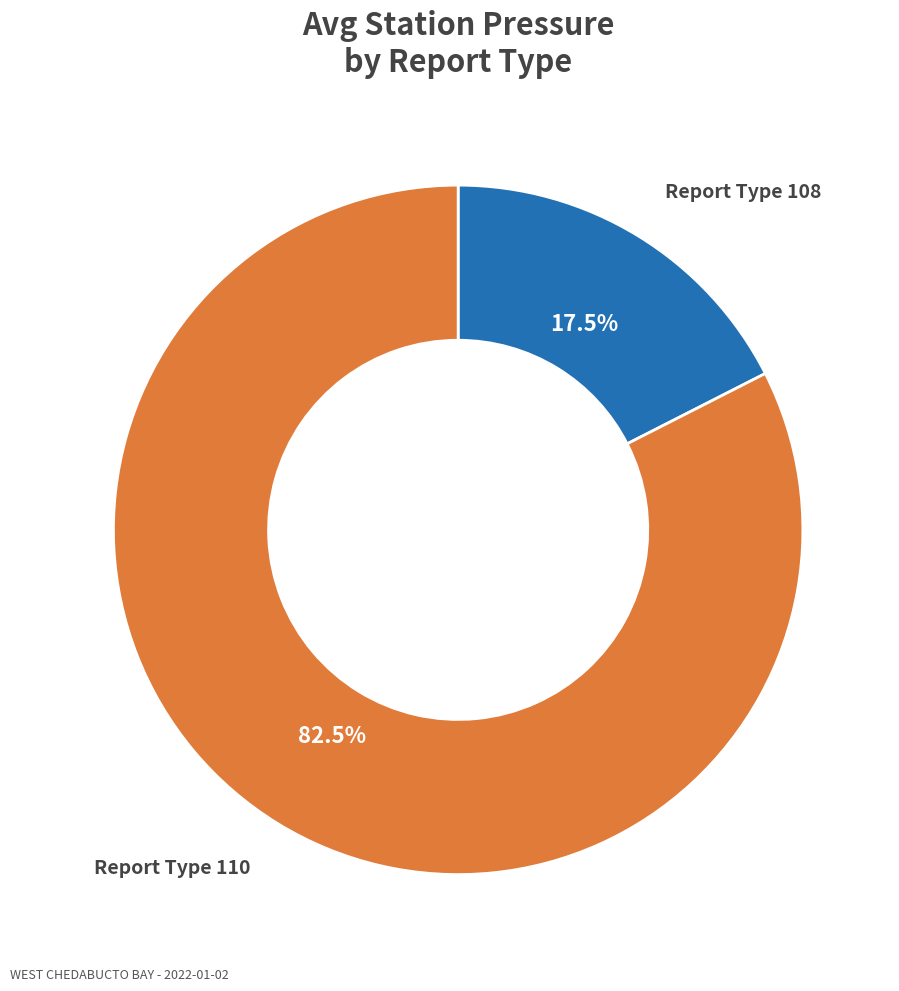

Count the number of slices in the pie.

2